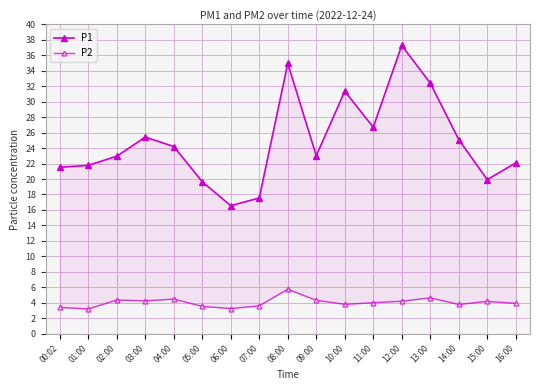

List the labels in order of P1 value, smallest first.

06:00, 07:00, 05:00, 15:00, 00:02, 01:00, 16:00, 02:00, 09:00, 04:00, 14:00, 03:00, 11:00, 10:00, 13:00, 08:00, 12:00